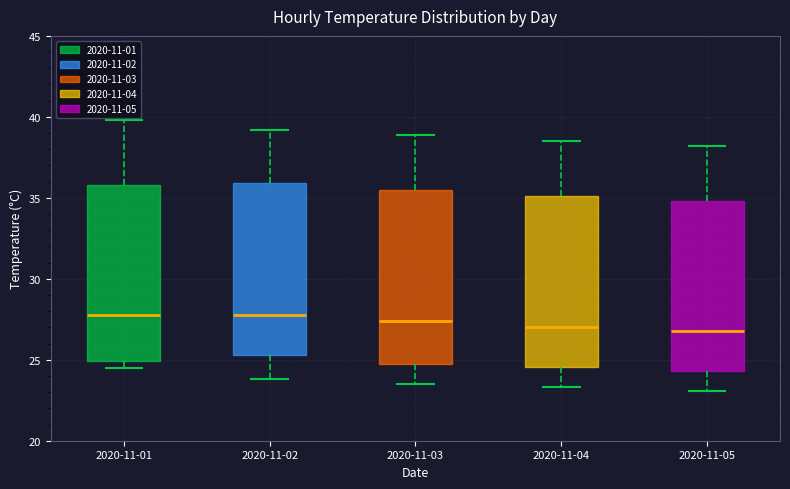

Reading left to right, transcribe this box plot: for each box, give where its median line is, the range the box spans, and where its two whiskers end, as read against the y-axis. The values are not printed on the chart, so give them approximately, as read against the axis.

2020-11-01: median 28.0, box 25.0 to 36.0, whiskers 24.5 to 40.0
2020-11-02: median 28.0, box 25.5 to 36.0, whiskers 24.0 to 39.0
2020-11-03: median 27.5, box 24.5 to 35.5, whiskers 23.5 to 39.0
2020-11-04: median 27.0, box 24.5 to 35.0, whiskers 23.5 to 38.5
2020-11-05: median 27.0, box 24.5 to 35.0, whiskers 23.0 to 38.0